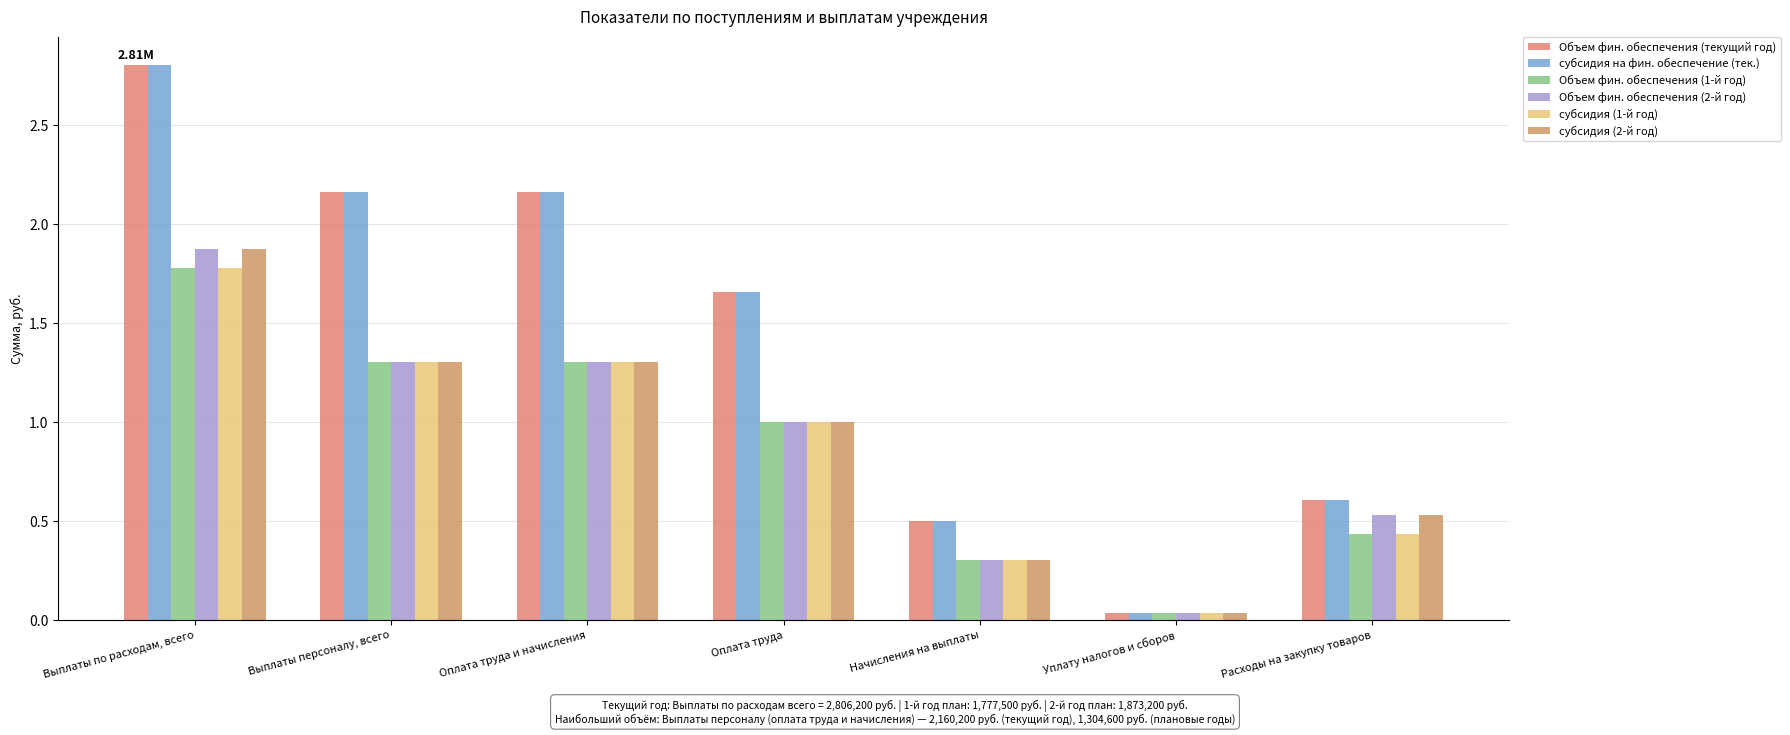

Which has a higher value, Оплата труда и начисления or Оплата труда?

Оплата труда и начисления